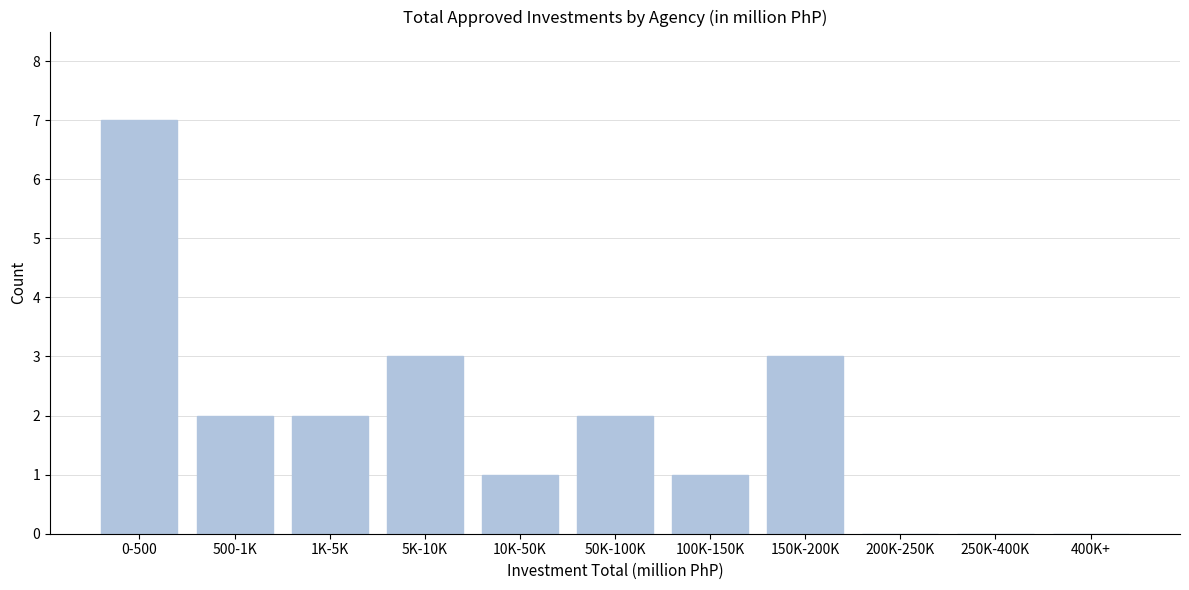

Reading left to right, transcribe all the data shown in this chart.

0-500=7	500-1K=2	1K-5K=2	5K-10K=3	10K-50K=1	50K-100K=2	100K-150K=1	150K-200K=3	200K-250K=0	250K-400K=0	400K+=0